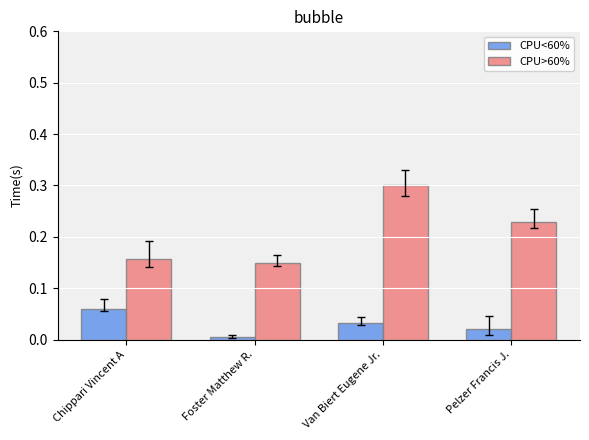

Which category has the lowest value across all series?

Foster Matthew R.